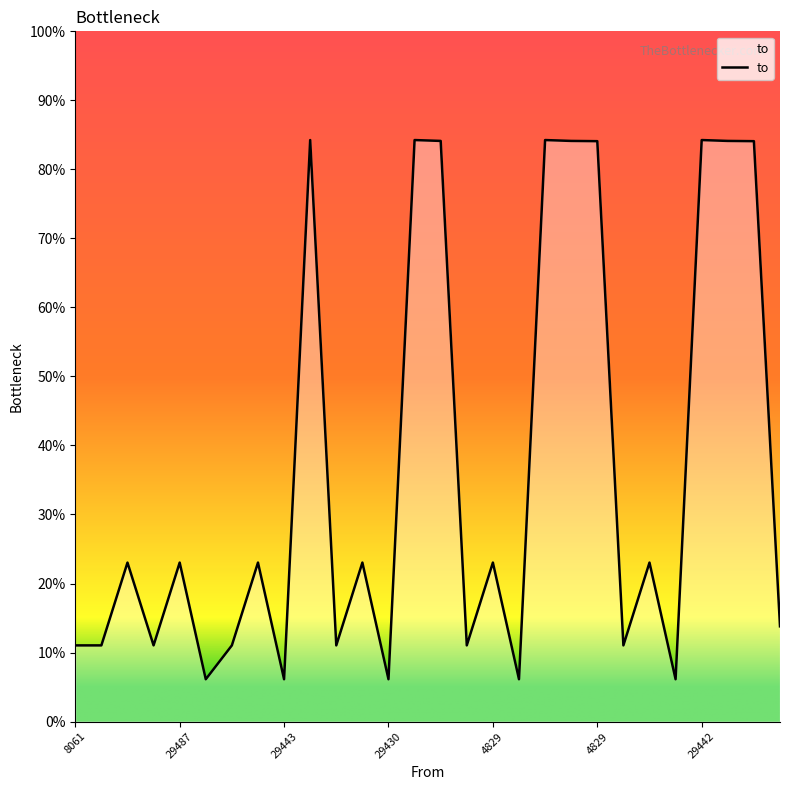

What is the difference between the maximum and minimum values?

0.8